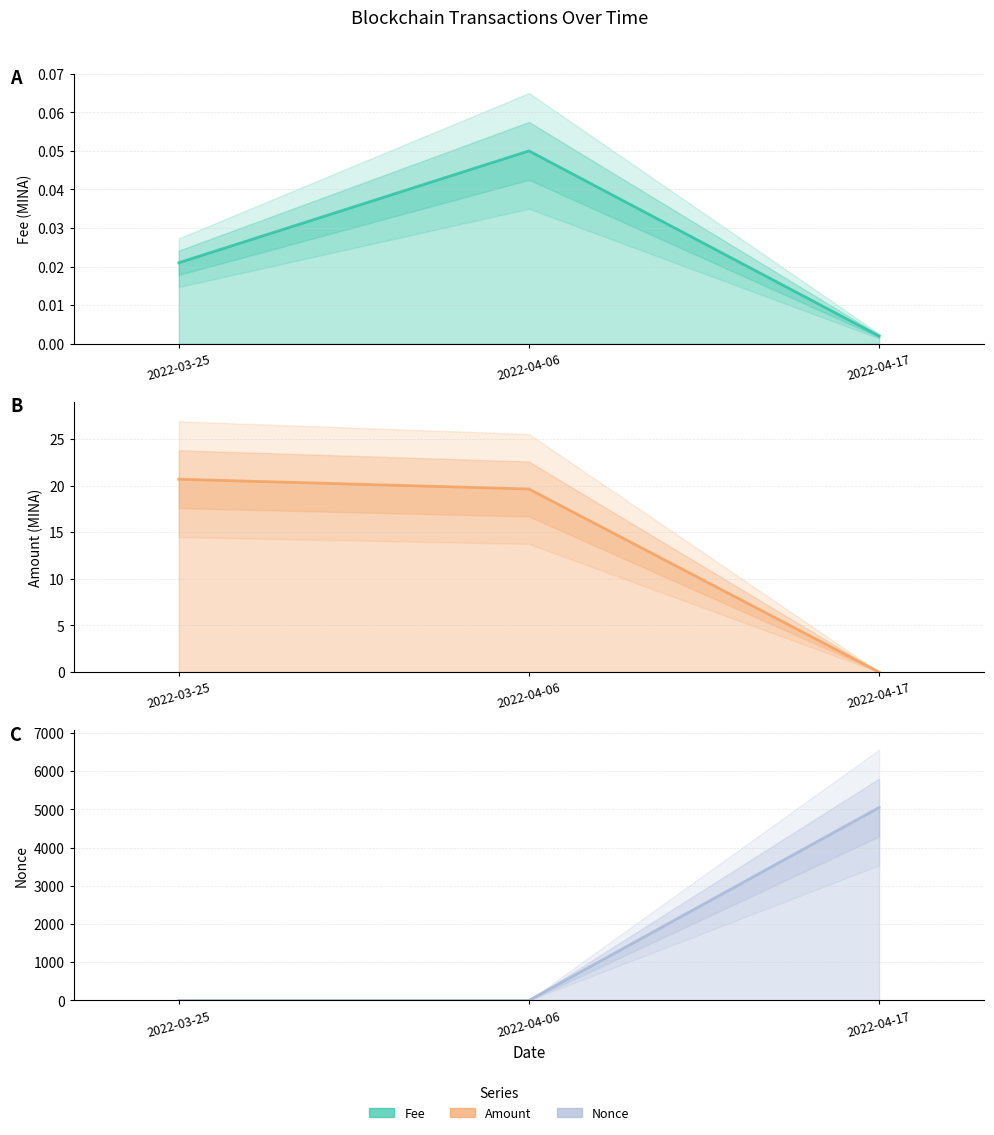

At how many categories does at least one series exceed 4227?

1